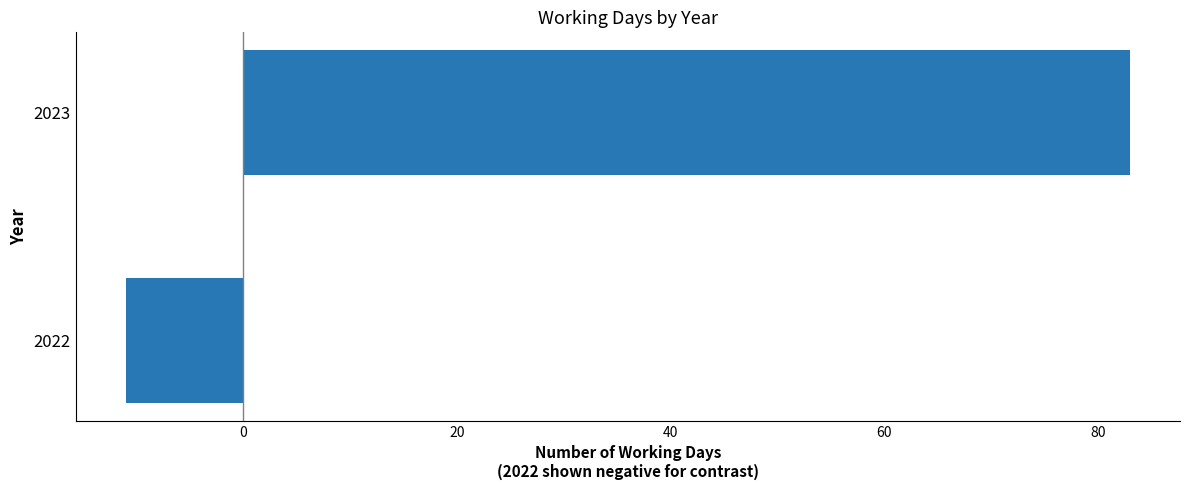

How many data points are less than 83?

1